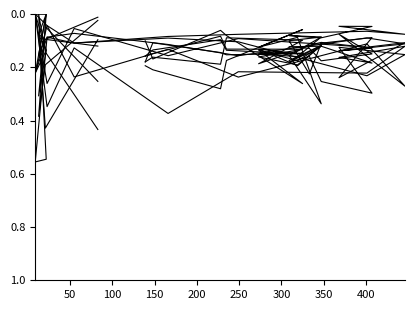

In Sundays, how many points are lower than both neighbors (excluding endpoints)?

7